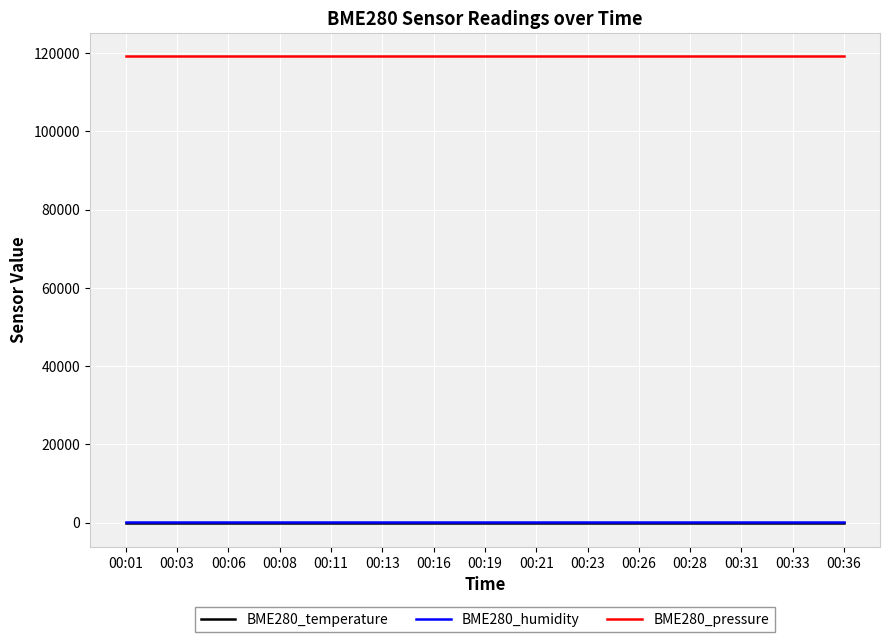

How many lines are shown in the chart?

3